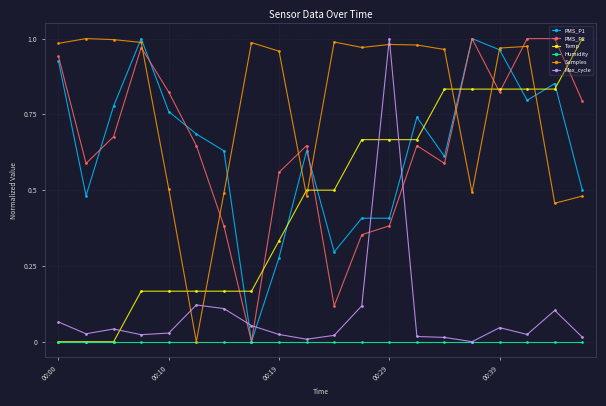

True or false: Samples has more than 2 points higher than both neighbors.

True